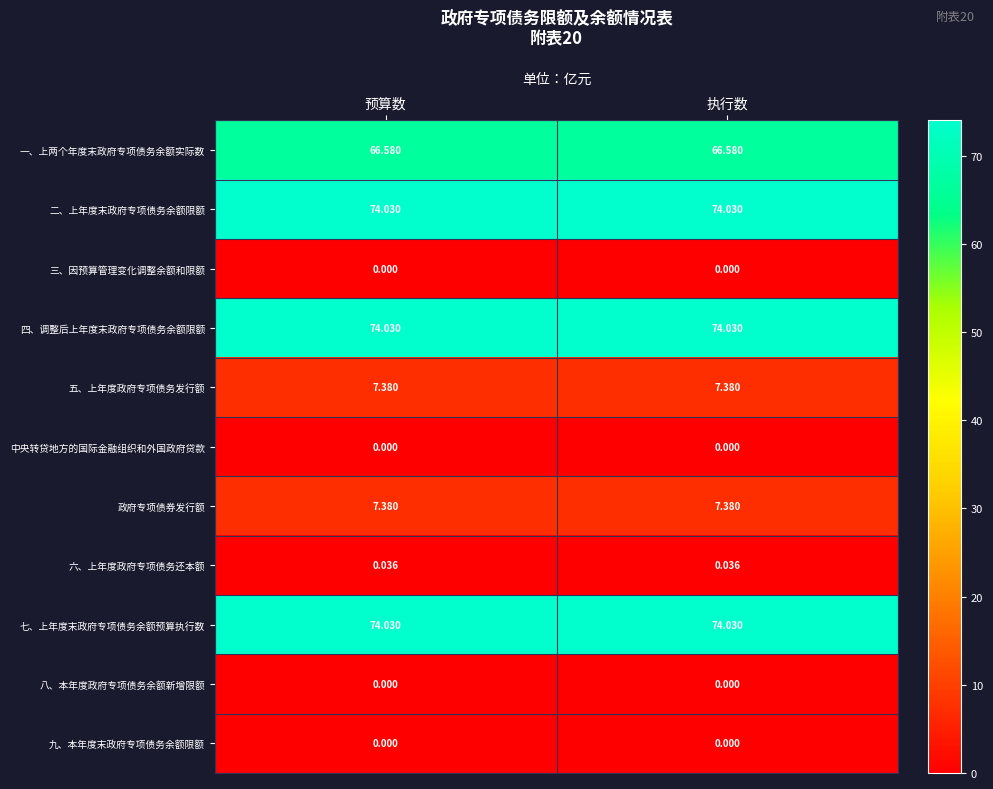

Is the value of 四、调整后上年度末政府专项债务余额限额 at 执行数 greater than the value of 一、上两个年度末政府专项债务余额实际数 at 预算数?

Yes